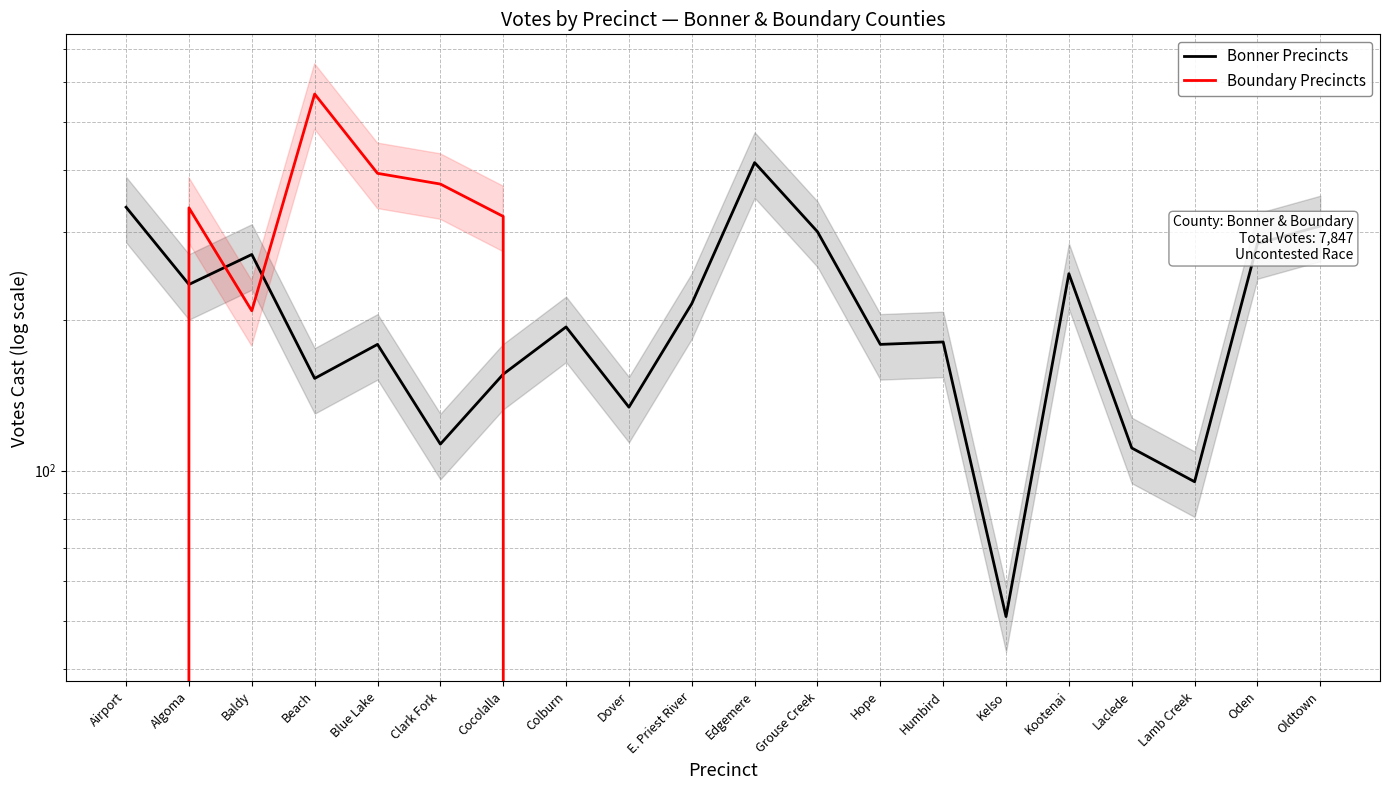

True or false: Bonner Precincts has more than 1 interior local peaks.

True